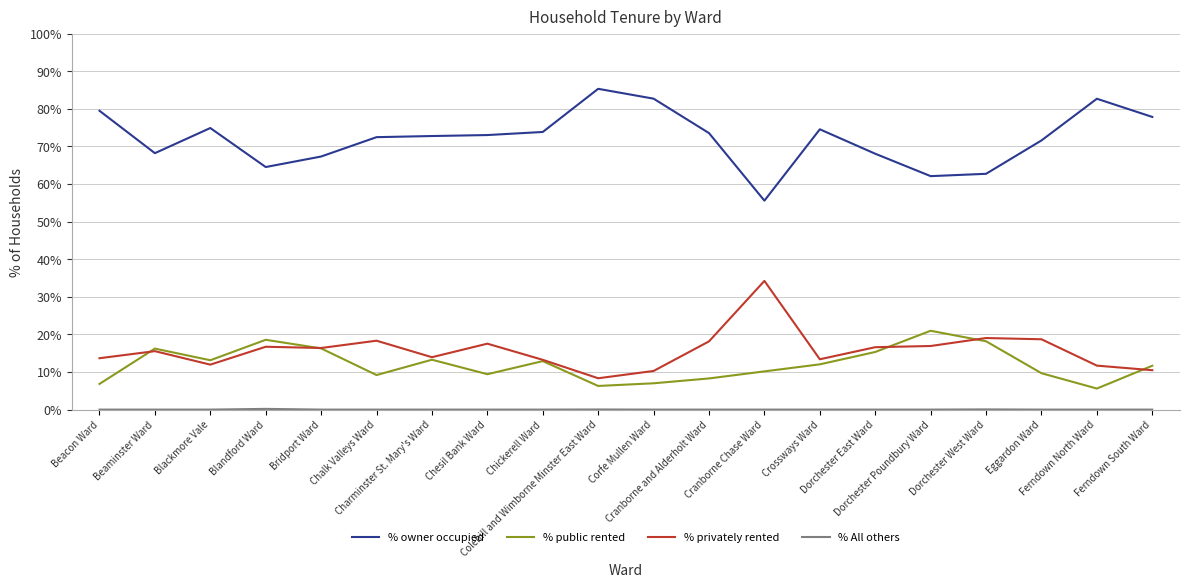

Which series has the largest total across all categories?

% owner occupied